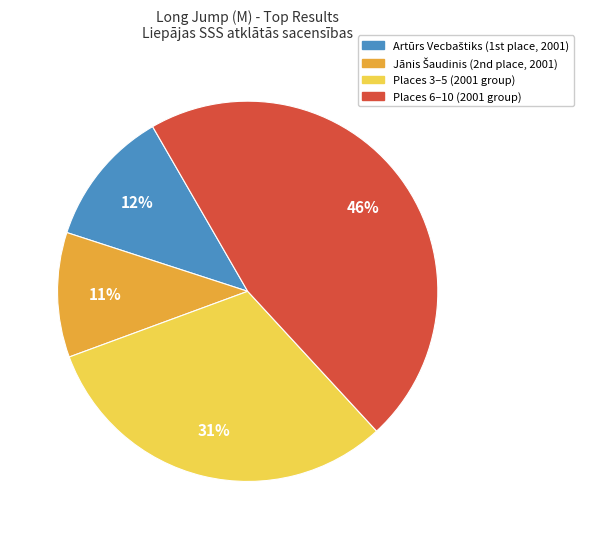

Is there any slice that represents more than half of the pie?

No